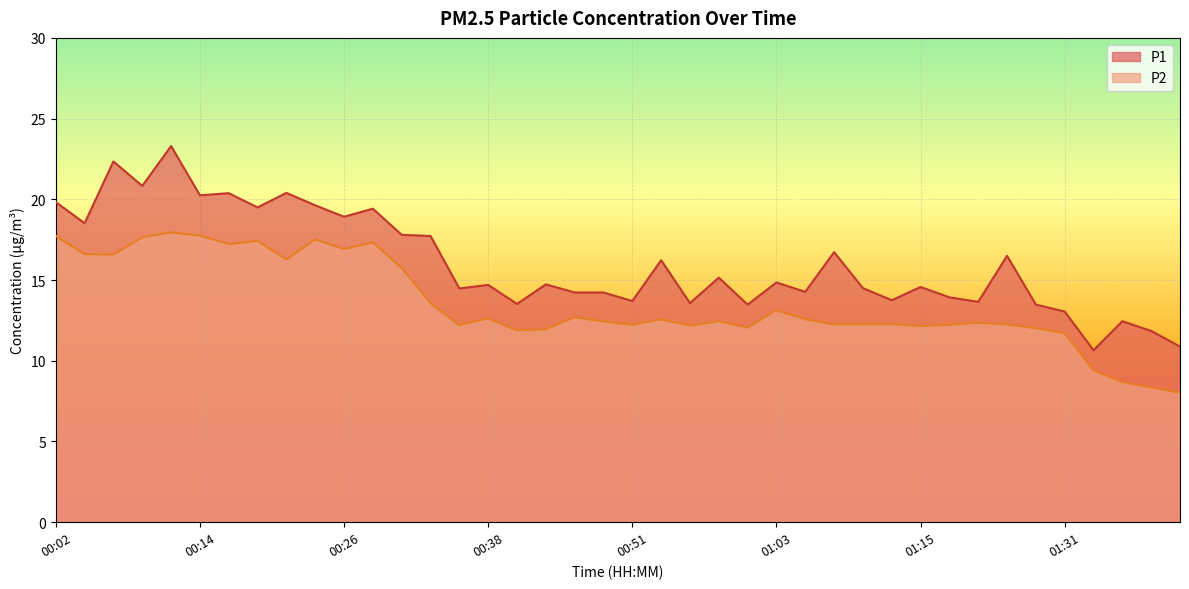

What is the lowest value of the P2 series?

8.0